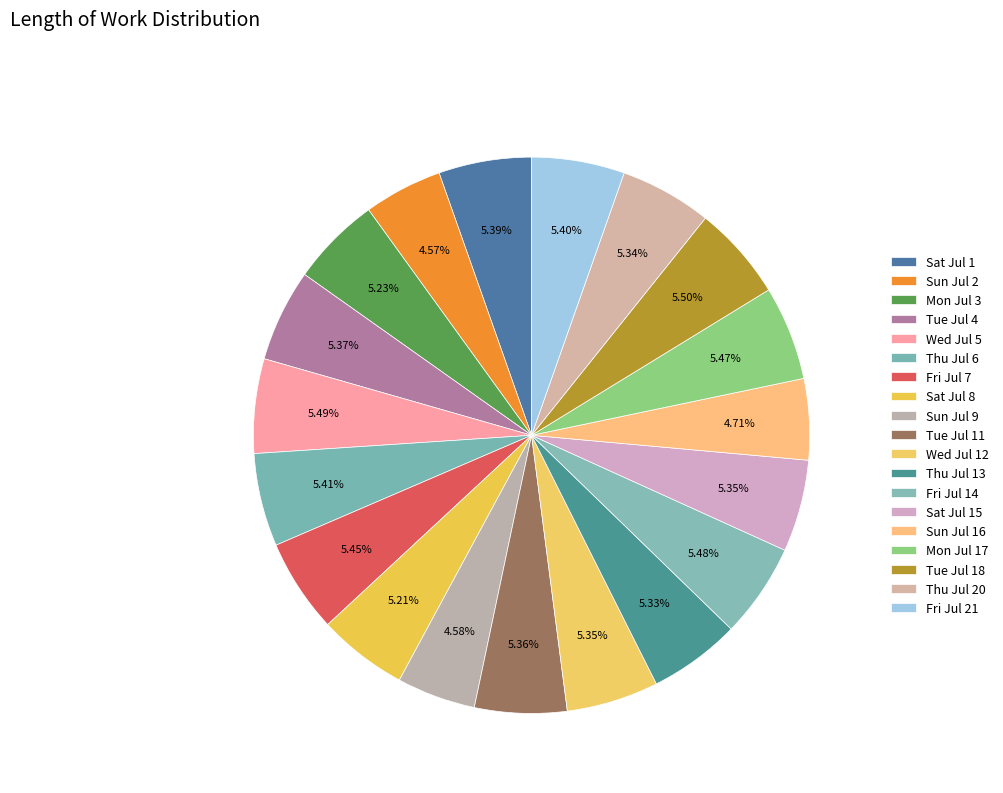

Count the number of slices in the pie.

19